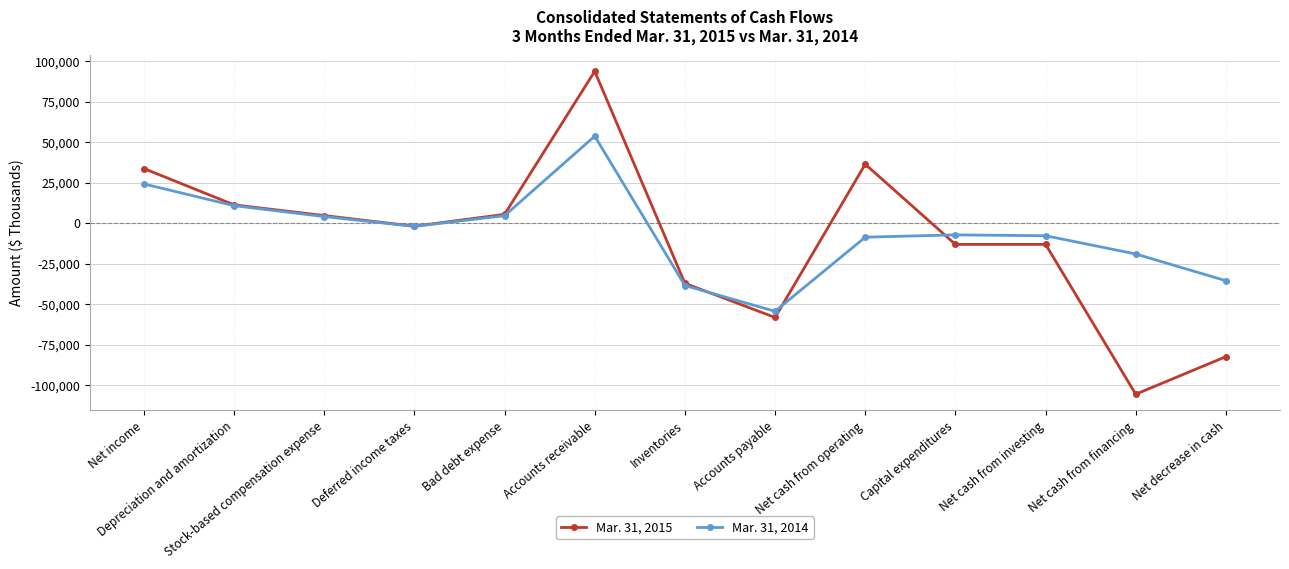

The Mar. 31, 2014 series shows -8699 at Net cash from operating. True or false?

True